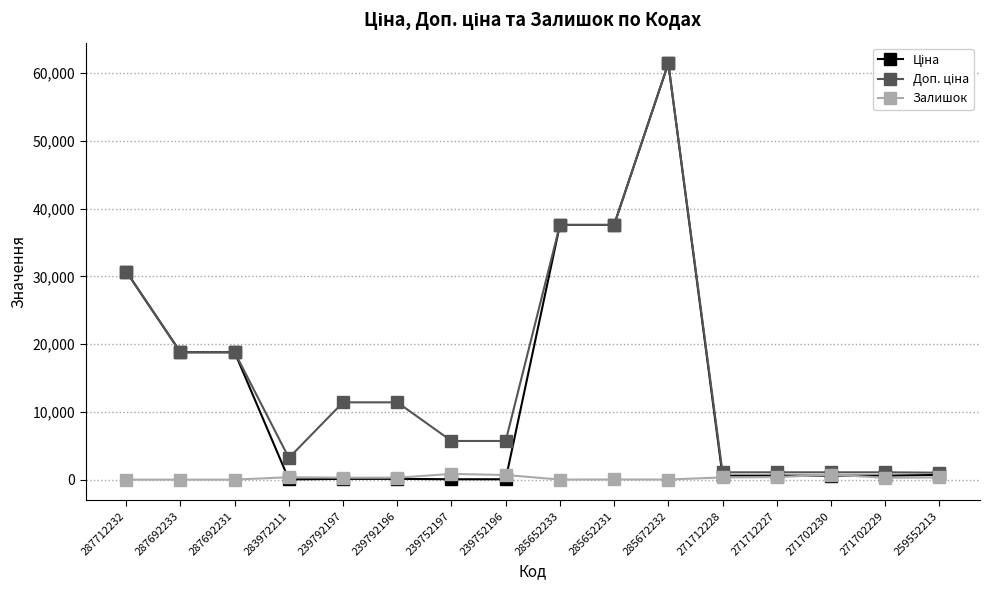

Which label corresponds to the largest value in the chart?

285672232